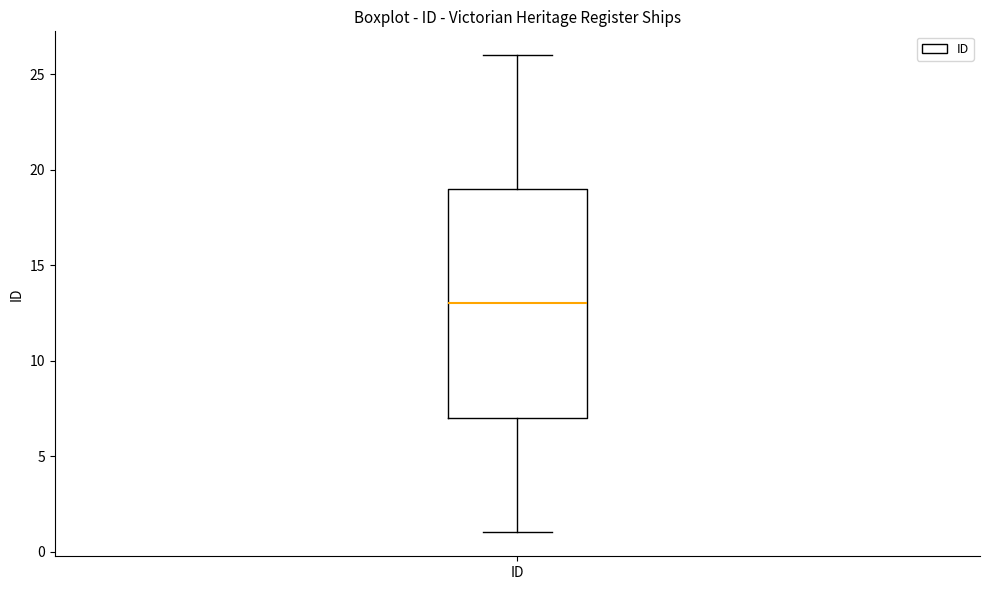

Where does the upper whisker of the box for ID end on the y-axis? The values are not printed on the chart, so give them approximately, as read against the axis.

26